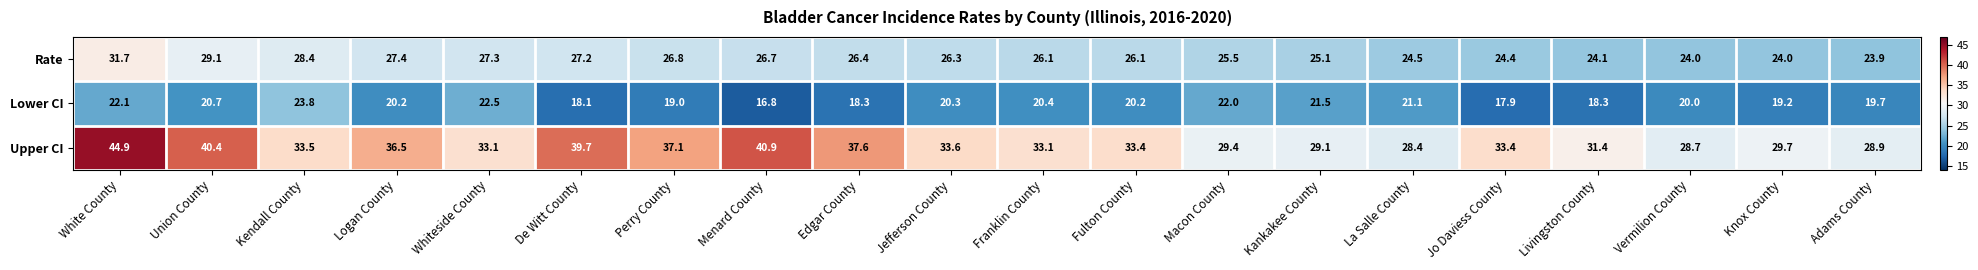

What is the total value across all series at La Salle County?

74.0